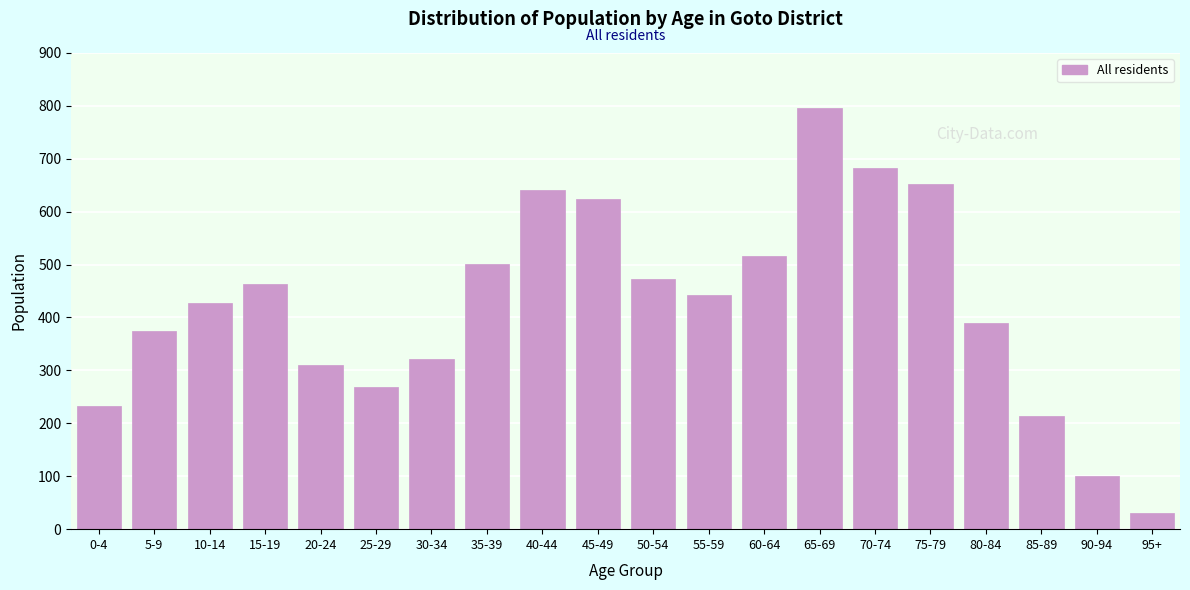

Reading left to right, list all the values displayed in this chart.

0-4=232	5-9=375	10-14=428	15-19=464	20-24=311	25-29=269	30-34=321	35-39=501	40-44=641	45-49=624	50-54=473	55-59=443	60-64=516	65-69=795	70-74=683	75-79=653	80-84=389	85-89=213	90-94=100	95+=30